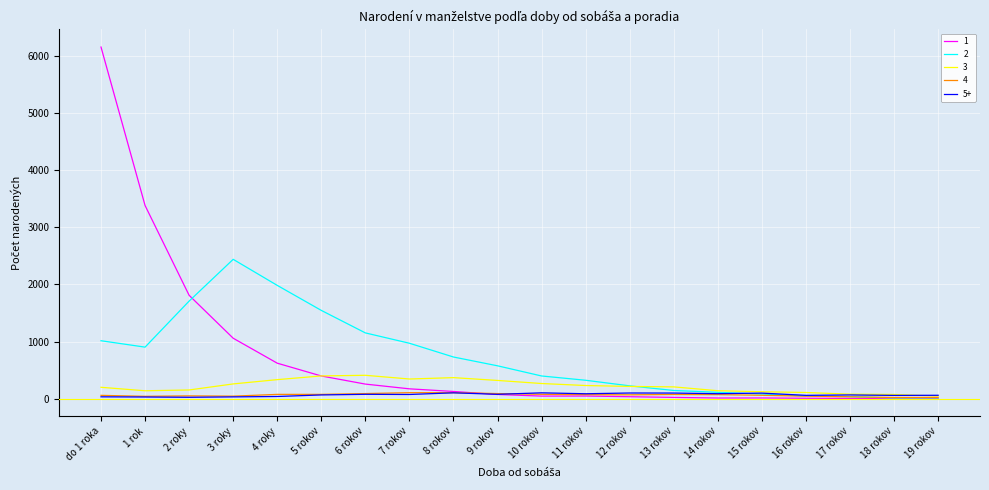

Is the value of 3 at do 1 roka greater than the value of 1 at 15 rokov?

Yes